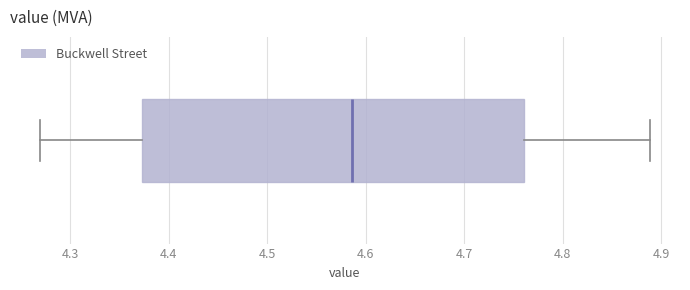

Transcribe this box plot: give where the median line is, the range the box spans, and where the two whiskers end, as read against the x-axis. The values are not printed on the chart, so give them approximately, as read against the axis.

median 4.59, box 4.37 to 4.76, whiskers 4.27 to 4.89